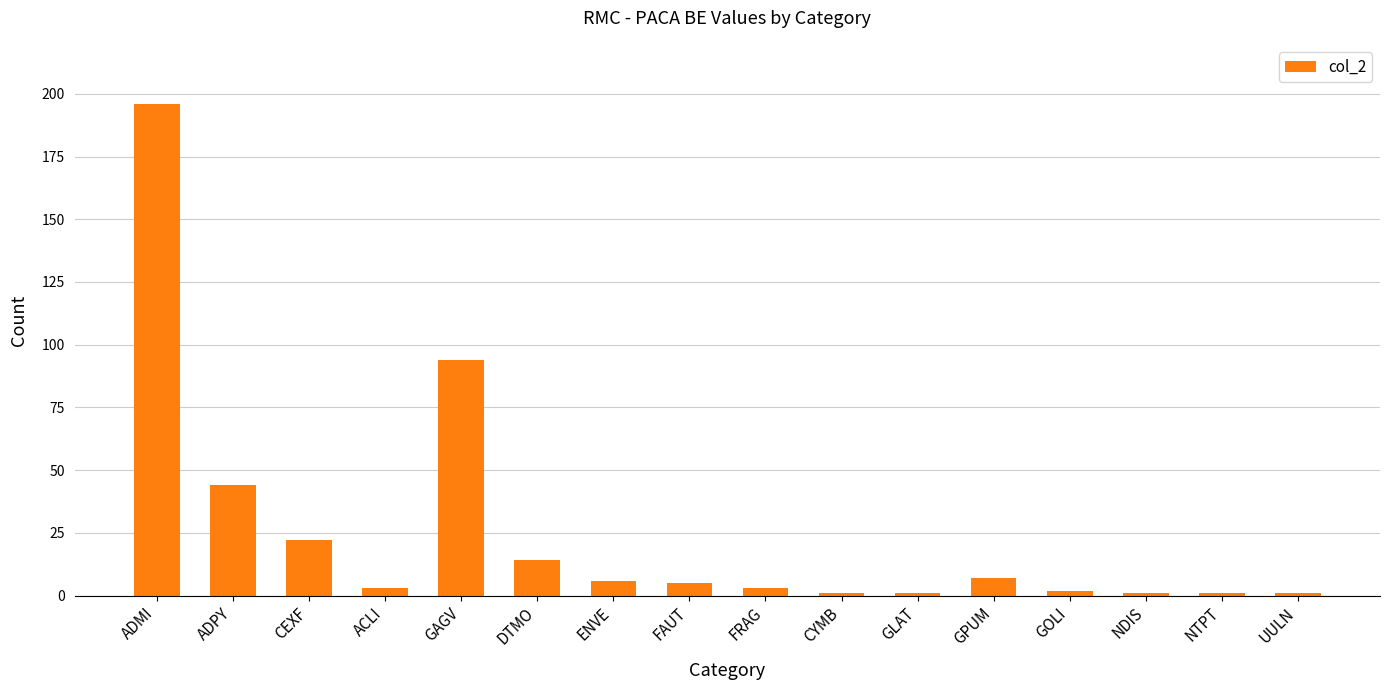

Reading left to right, extract all data points from this chart.

196	44	22	3	94	14	6	5	3	1	1	7	2	1	1	1